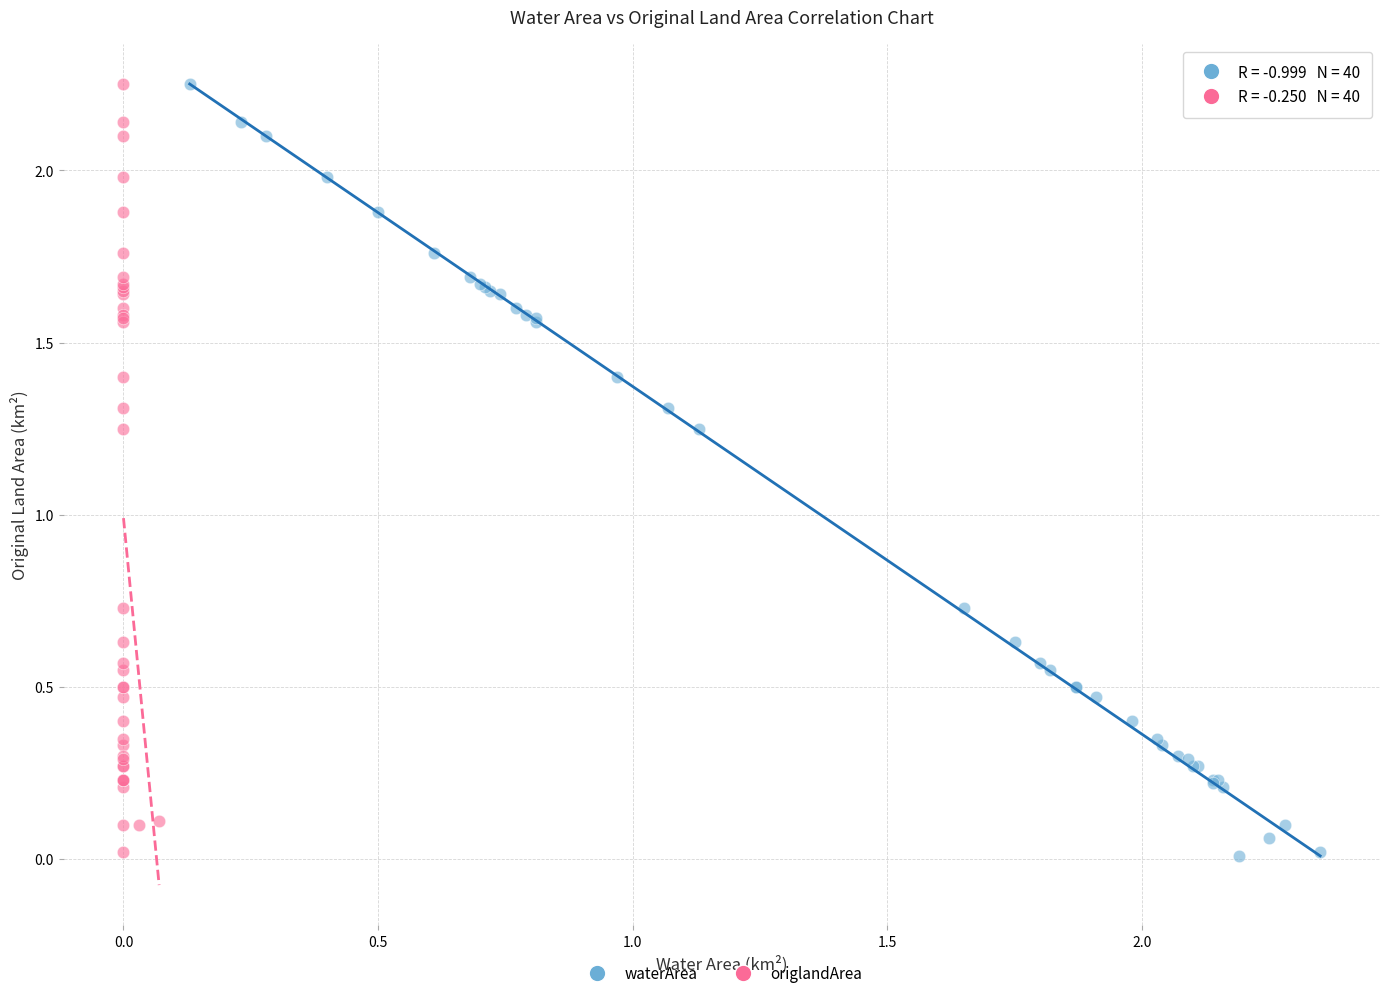

Which series has the widest spread of Y values?

waterArea